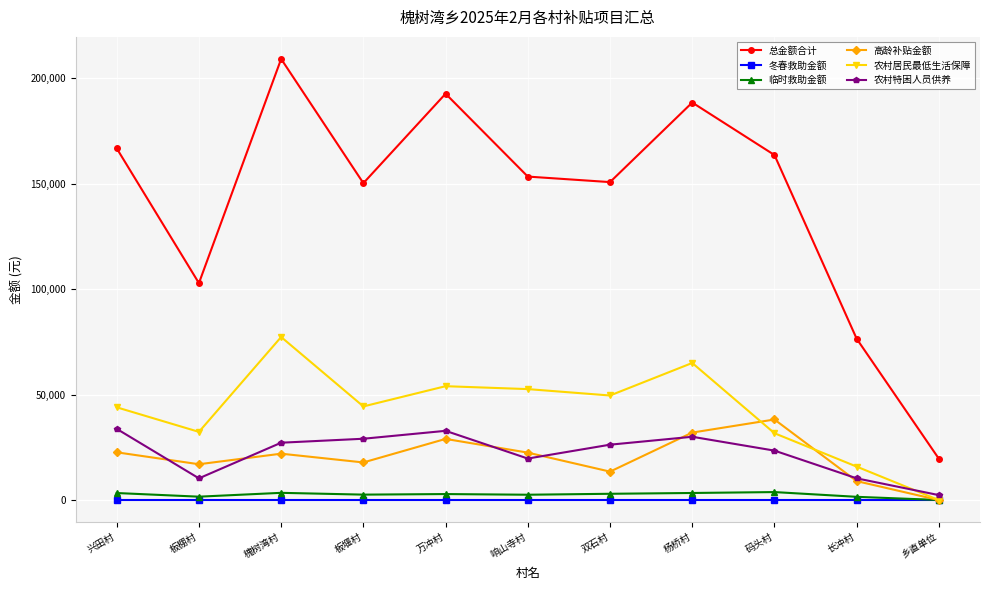

True or false: 农村居民最低生活保障 and 总金额合计 cross at least once.

False